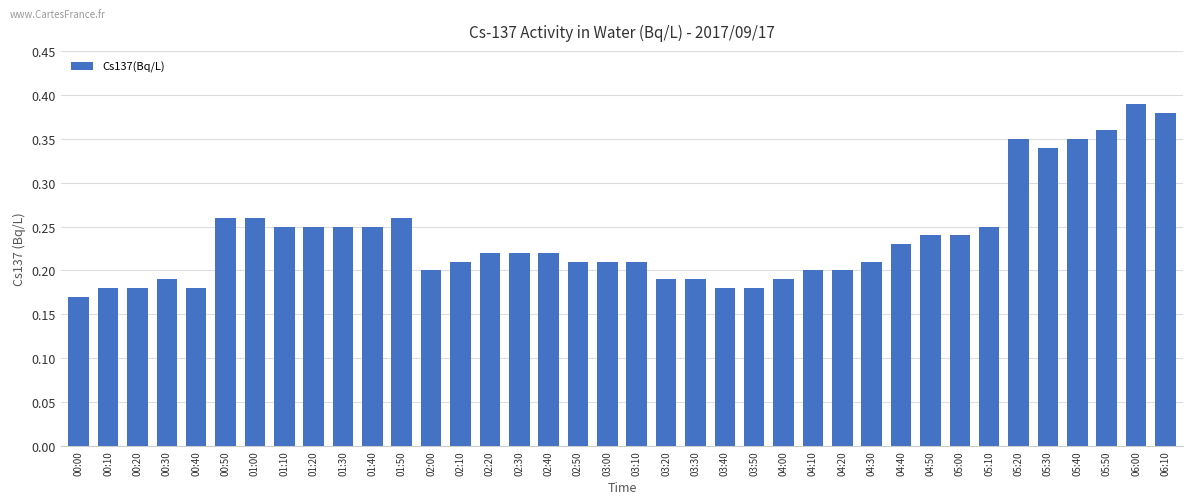

Count the number of categories in the chart.

38